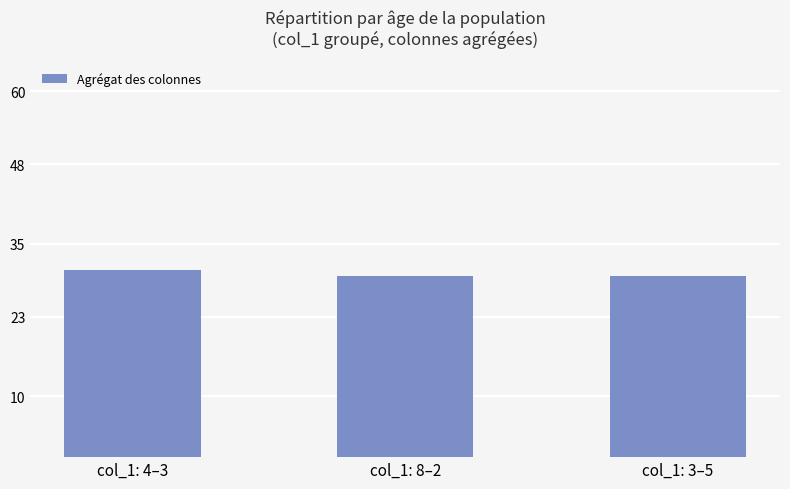

What position from the right is col_1: 3–5?

1